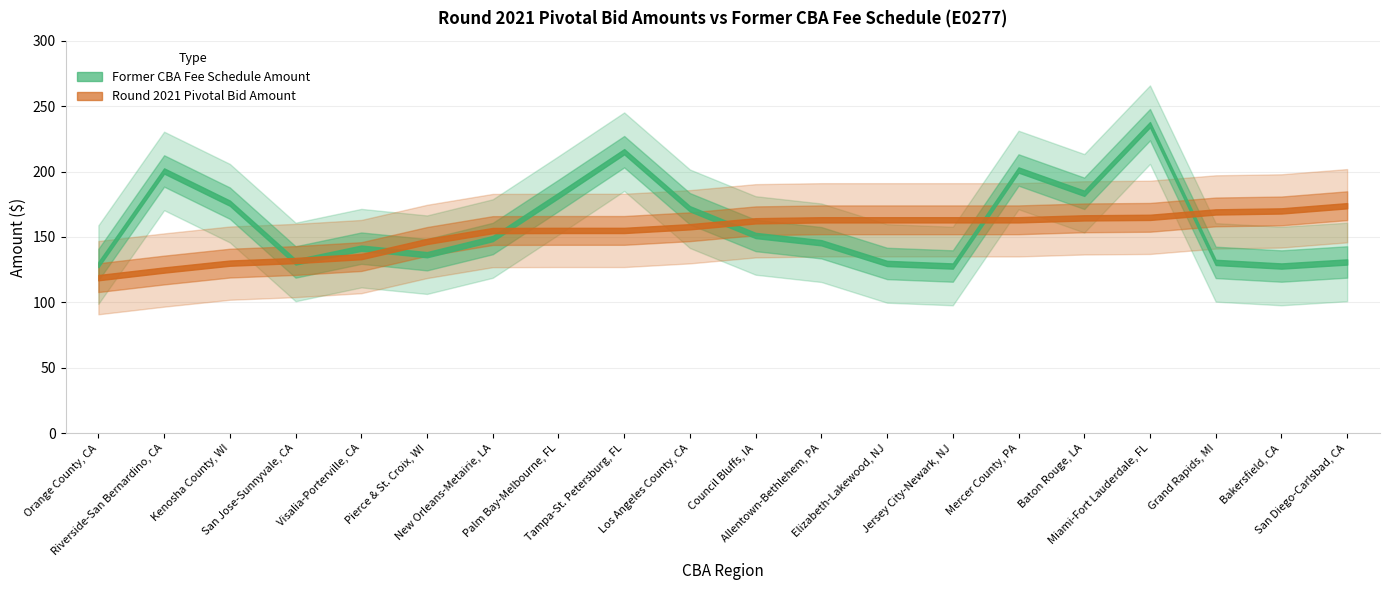

What is the minimum value for Round 2021 Pivotal Bid Amount?

118.9